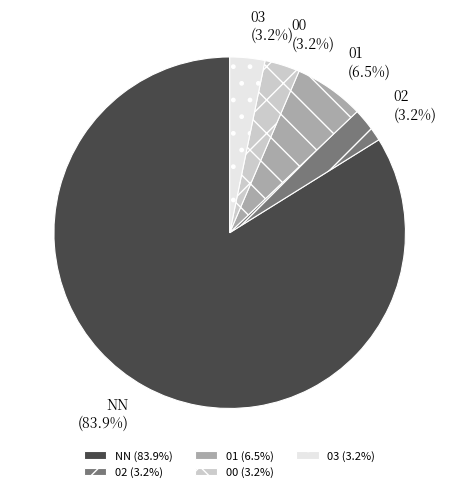

The 03 slice represents 17% of the pie. True or false?

False